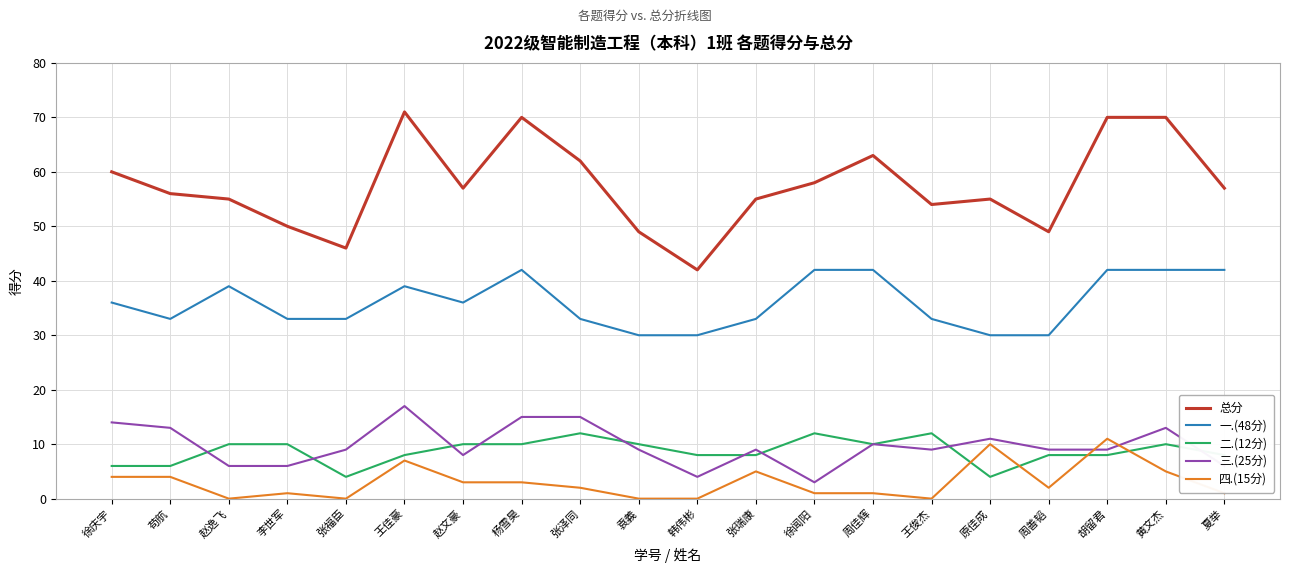

What is the total value across all series at 杨雪昊?

140